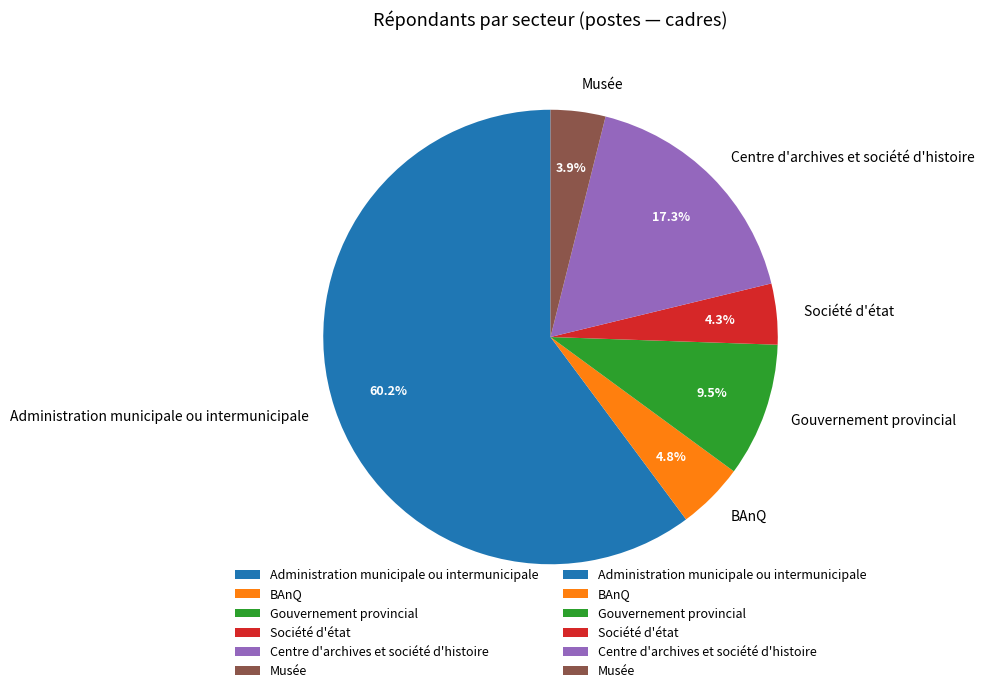

Is there any slice that represents more than half of the pie?

Yes